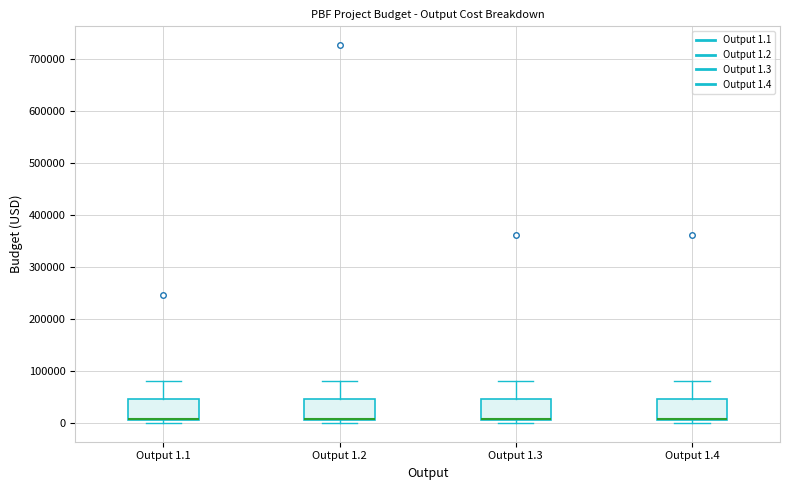

Reading left to right, read every box against the y-axis: the position of its median line, the range the box covers, and the ends of its whiskers. The values are not printed on the chart, so give them approximately, as read against the axis.

Output 1.1: median 10000 (drawn on the box's lower edge), box 0 to 50000, whiskers 0 (just below the box's lower edge) to 80000
Output 1.2: median 10000 (drawn on the box's lower edge), box 0 to 50000, whiskers 0 (just below the box's lower edge) to 80000
Output 1.3: median 10000 (drawn on the box's lower edge), box 0 to 50000, whiskers 0 (just below the box's lower edge) to 80000
Output 1.4: median 10000 (drawn on the box's lower edge), box 0 to 50000, whiskers 0 (just below the box's lower edge) to 80000